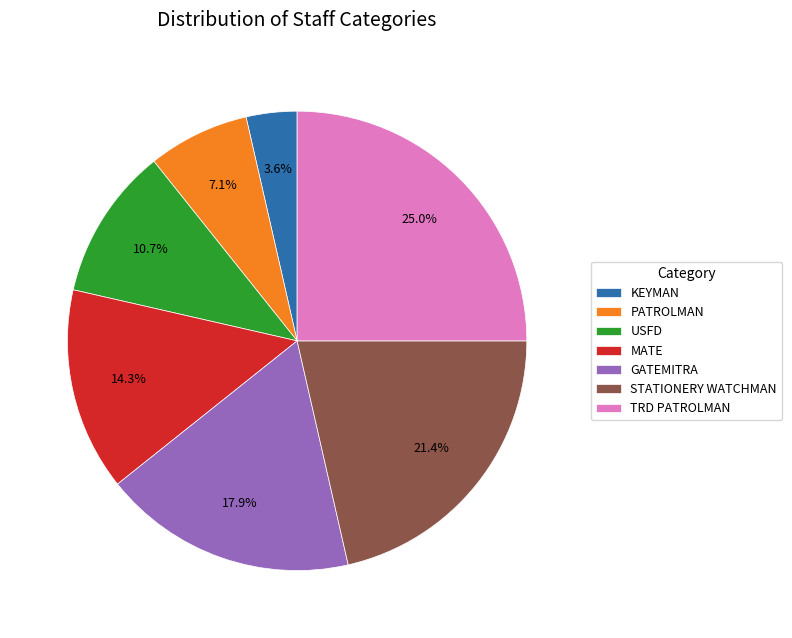

To the nearest percent, what is the combined percentage of MATE and GATEMITRA?

32%